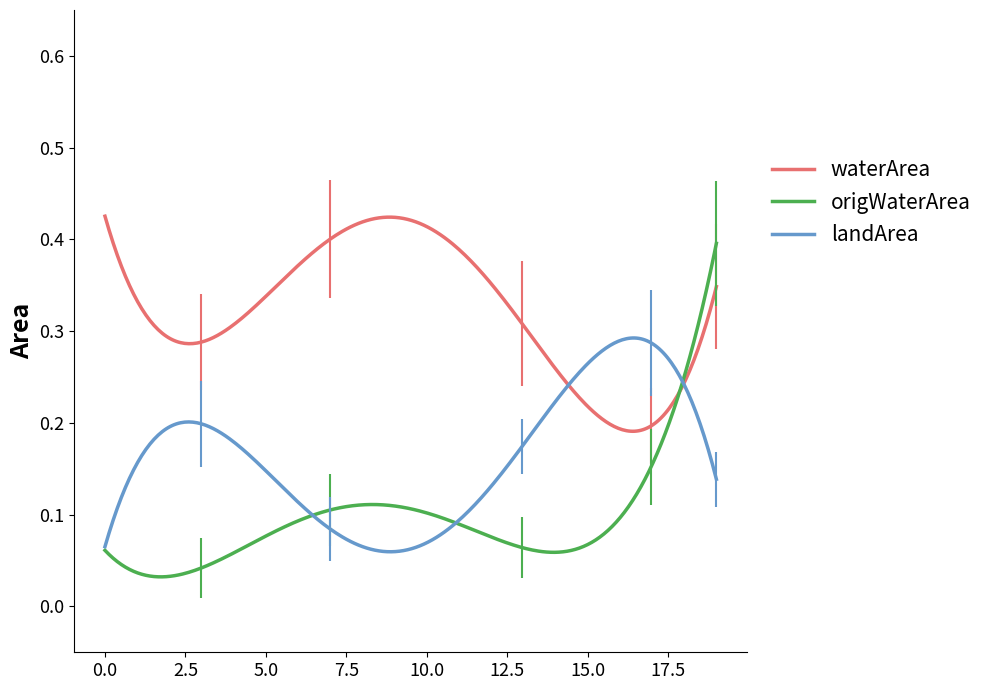

Rank the series by their average value, from lowest to highest.

origWaterArea, landArea, waterArea